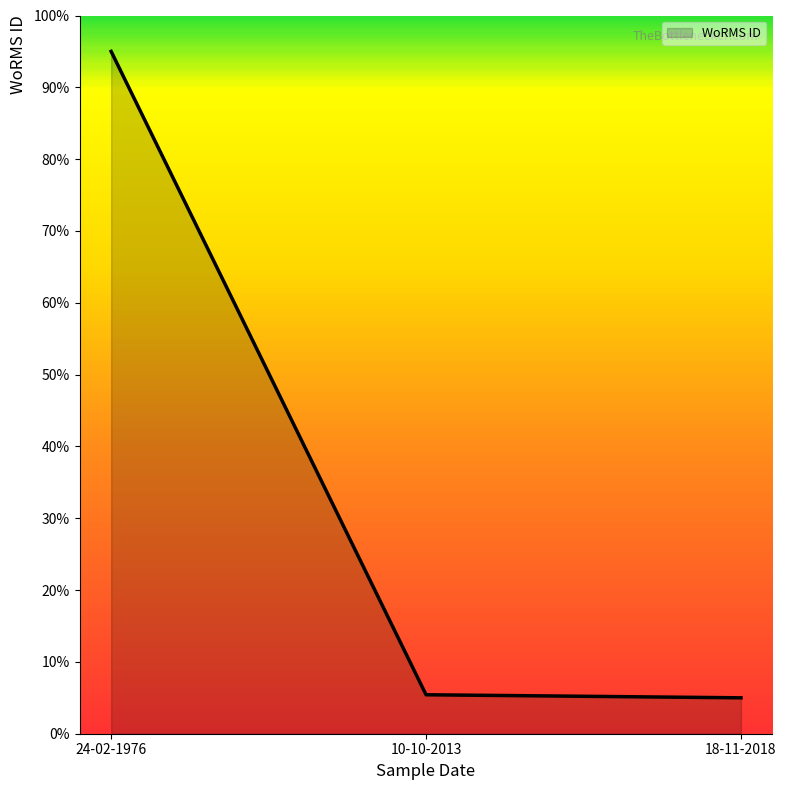

At which category does the chart reach its peak across all series?

24-02-1976